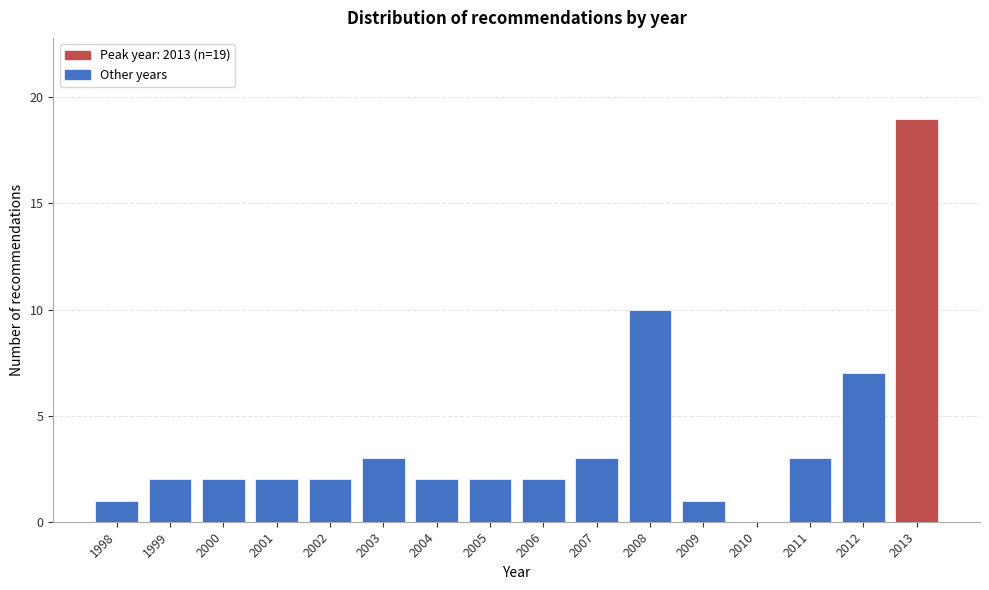

Reading right to left, list all the values displayed in this chart.

2013=19	2012=7	2011=3	2010=0	2009=1	2008=10	2007=3	2006=2	2005=2	2004=2	2003=3	2002=2	2001=2	2000=2	1999=2	1998=1